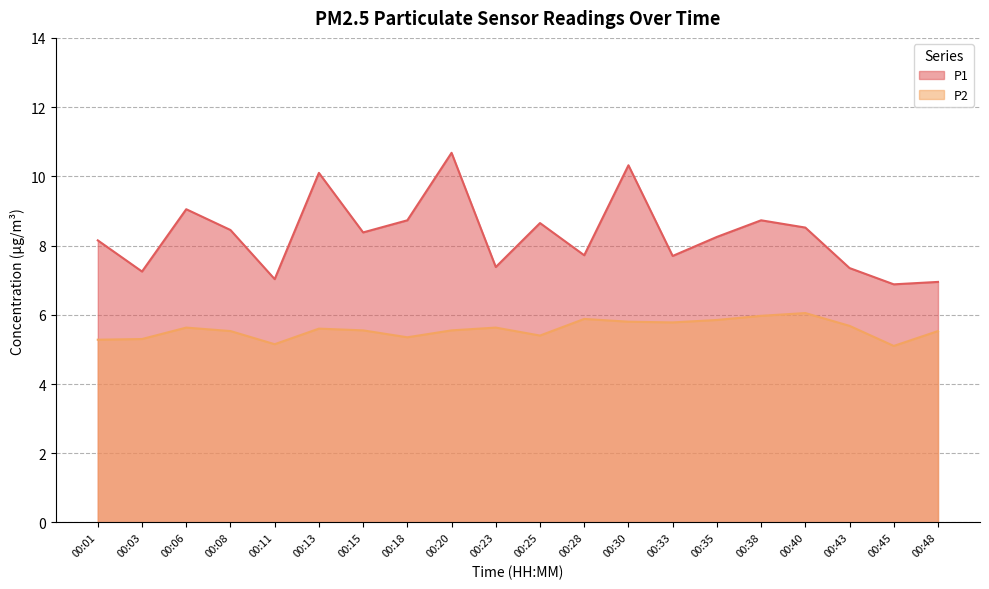

Rank the series by their maximum value, from lowest to highest.

P2, P1